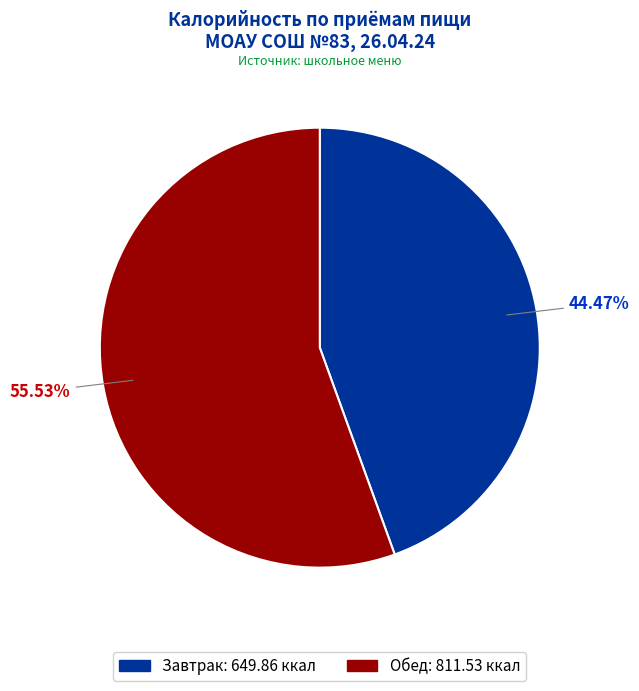

Count the number of slices in the pie.

2